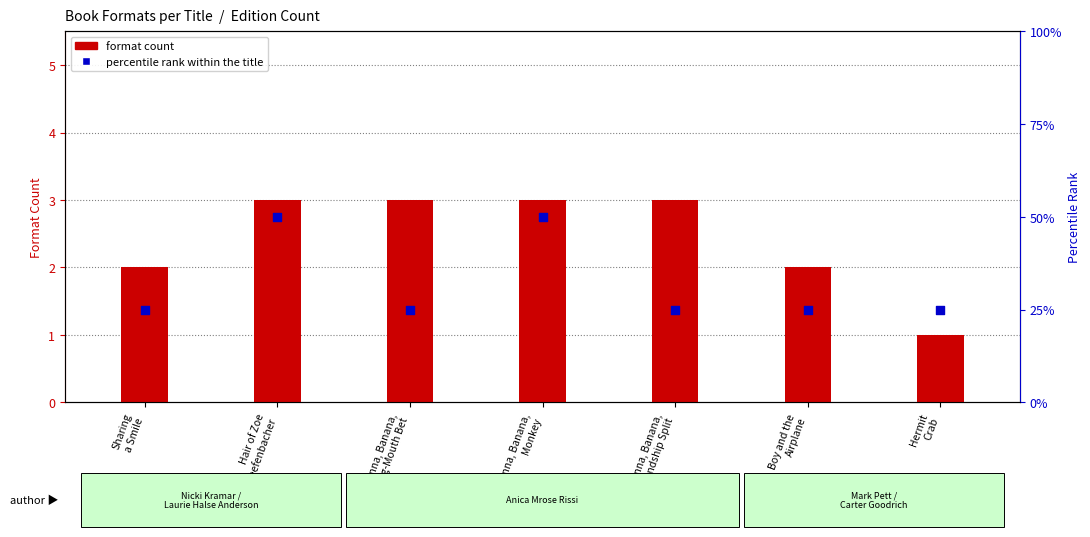

Which series has the largest Y range (max minus min)?

format count